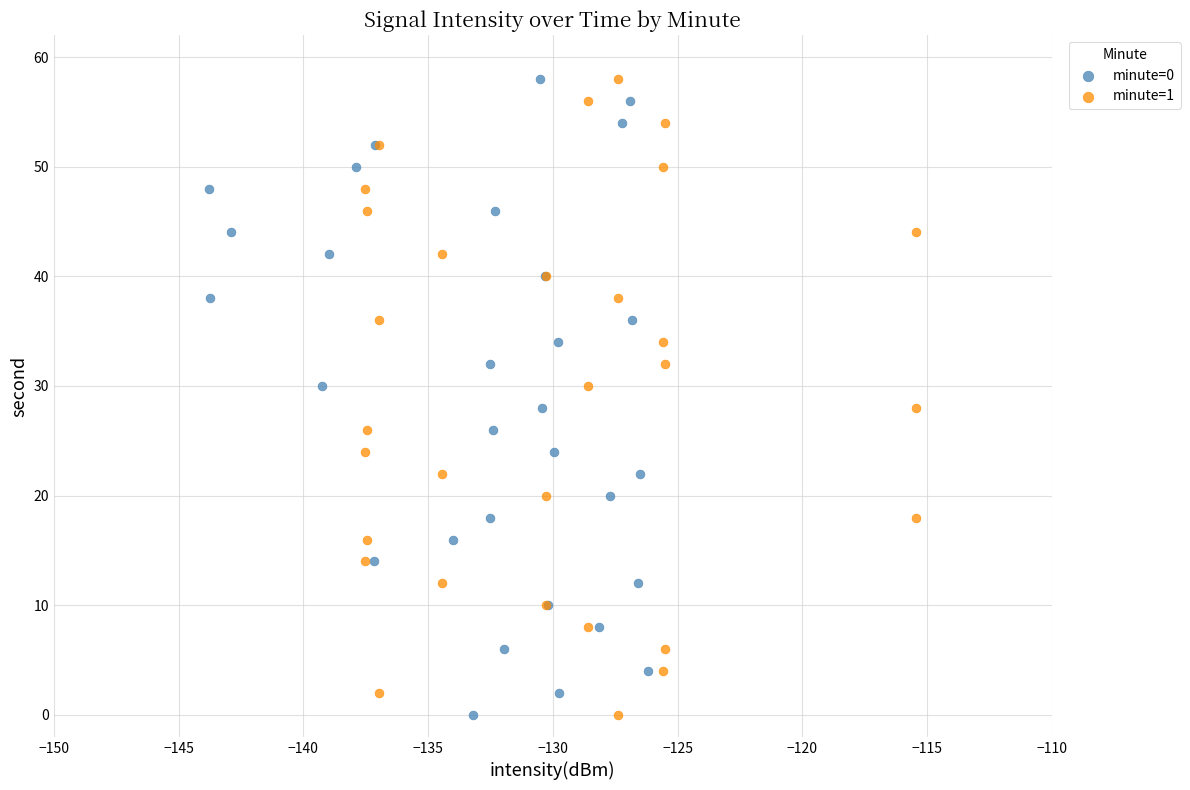

What are all the series names shown in the legend?

minute=0, minute=1